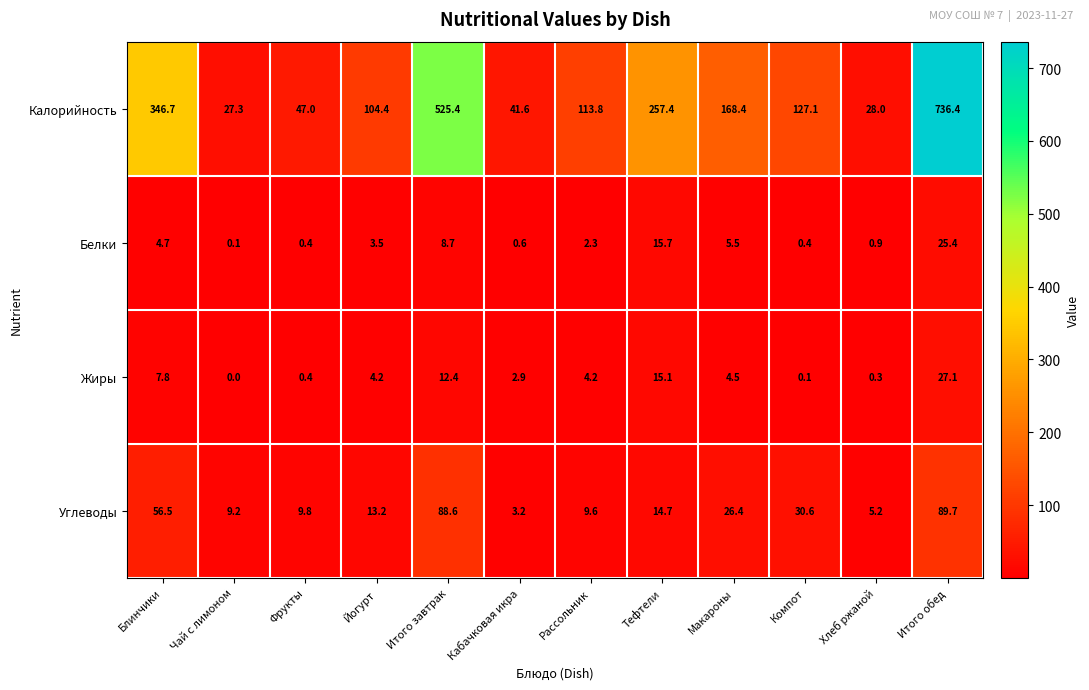

At how many categories does at least one series exceed 15?

12